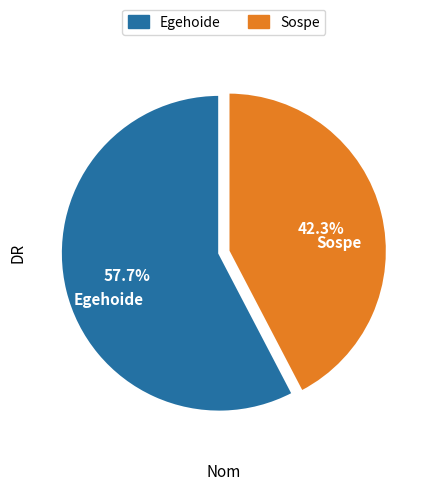

How many segments does this pie chart have?

2